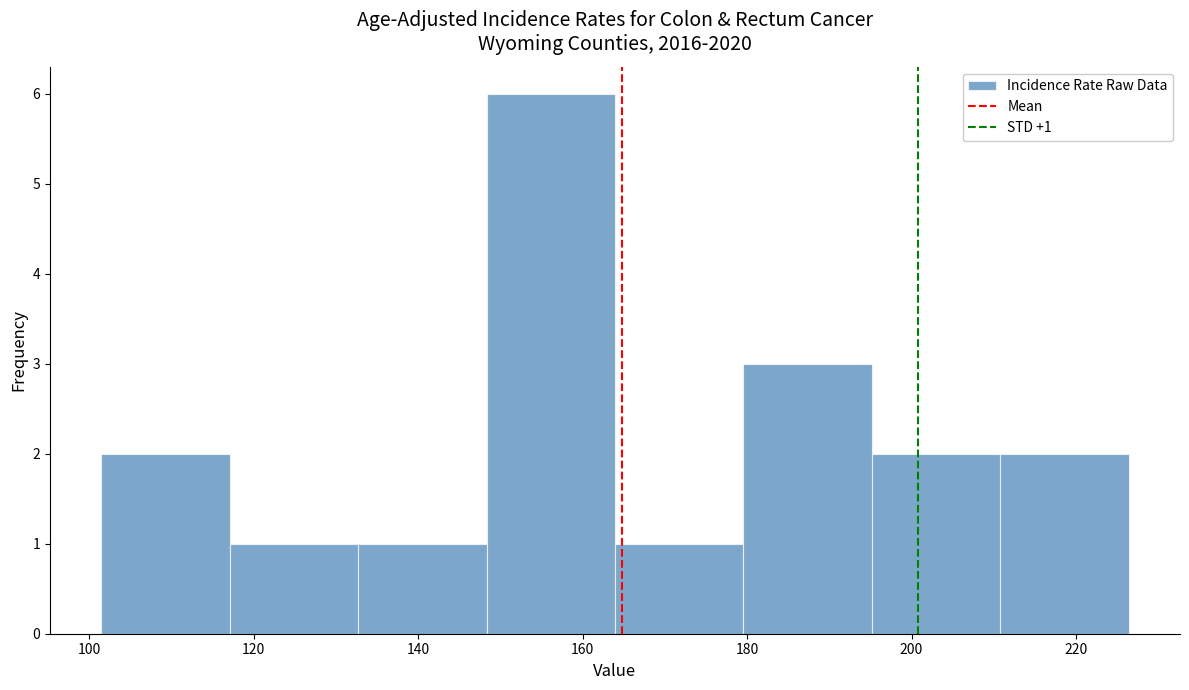

Which range on the x-axis has the tallest bar?

148 to 164